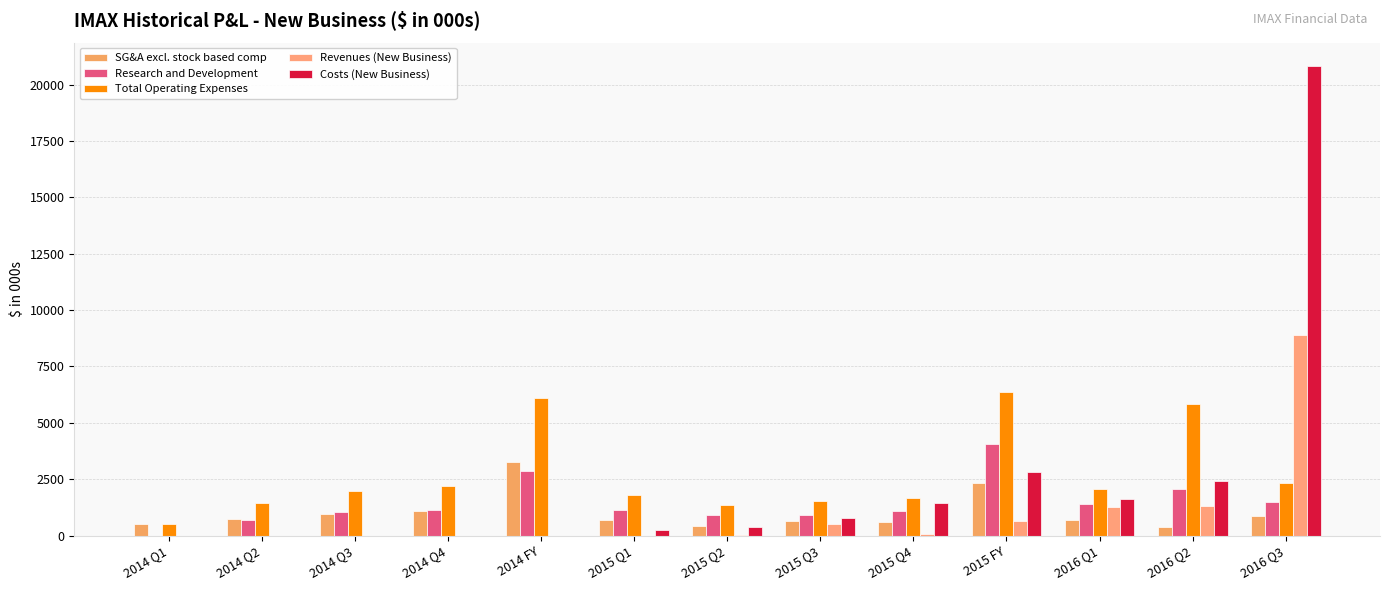

At which label does Total Operating Expenses reach its minimum?

2014 Q1